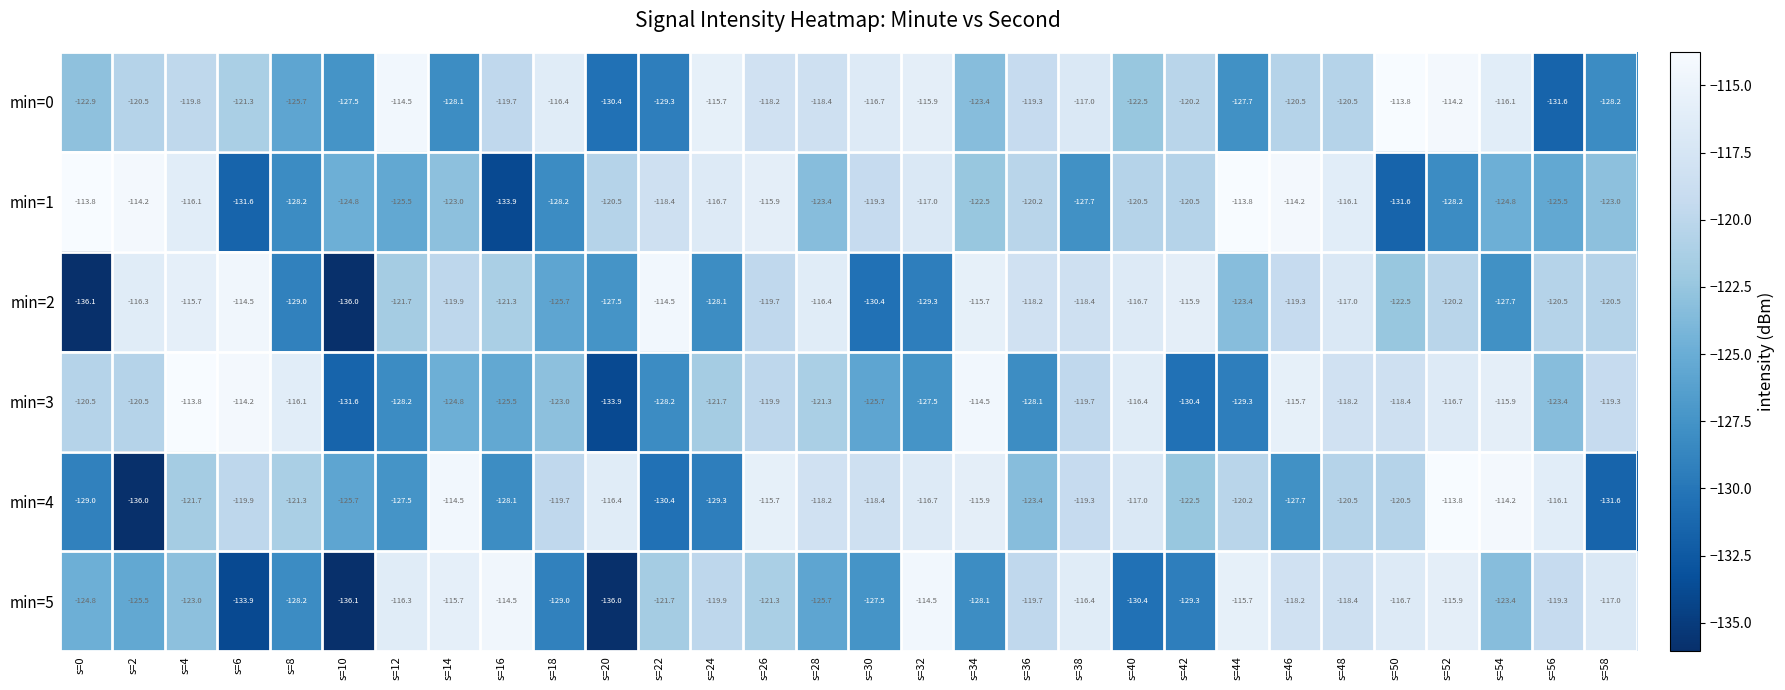

At s=26, list the series in order from smallest to largest.

min=5, min=3, min=2, min=0, min=1, min=4